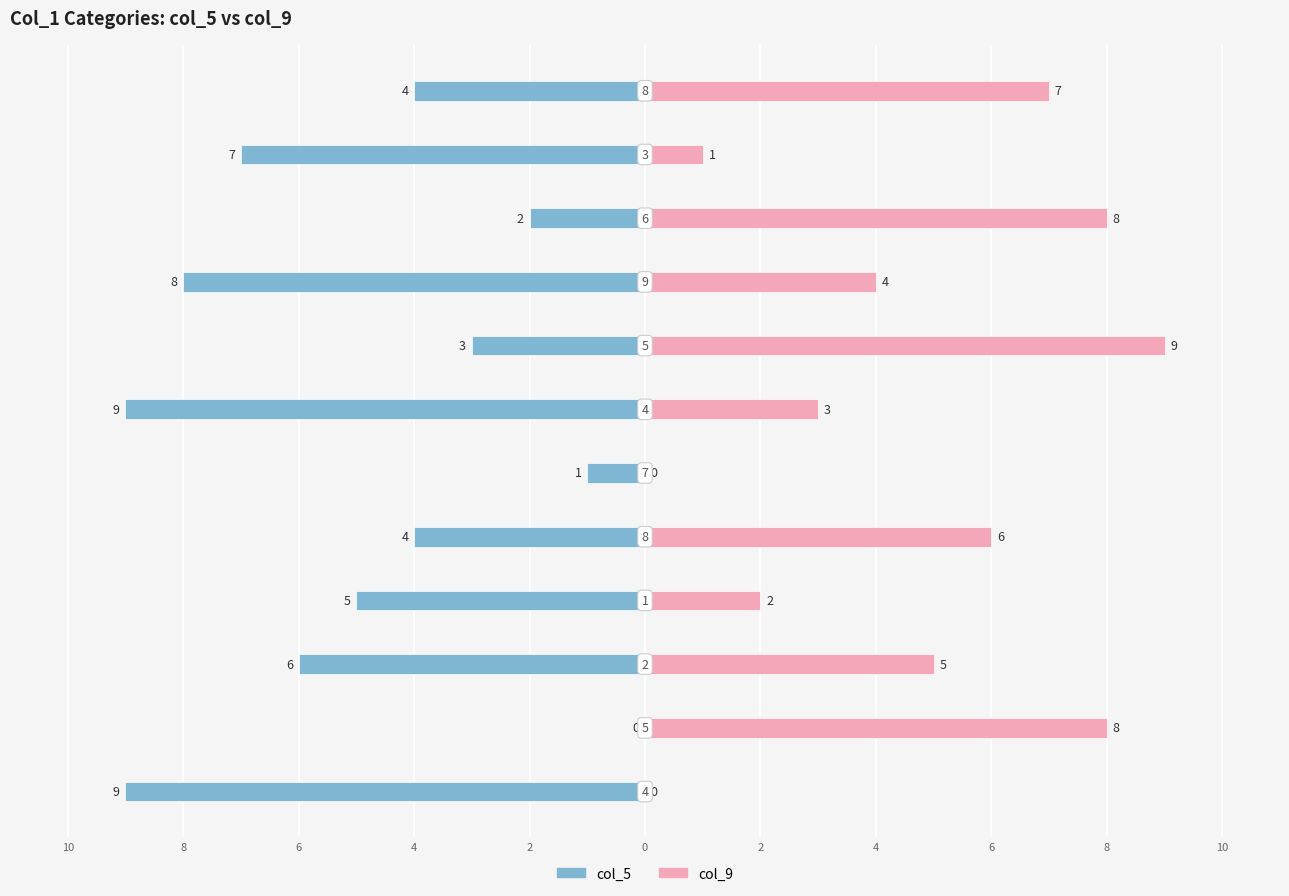

Reading left to right, extract all data points from this chart.

col_5: -9	0	-6	-5	-4	-1	-9	-3	-8	-2	-7	-4
col_9: 0	8	5	2	6	0	3	9	4	8	1	7